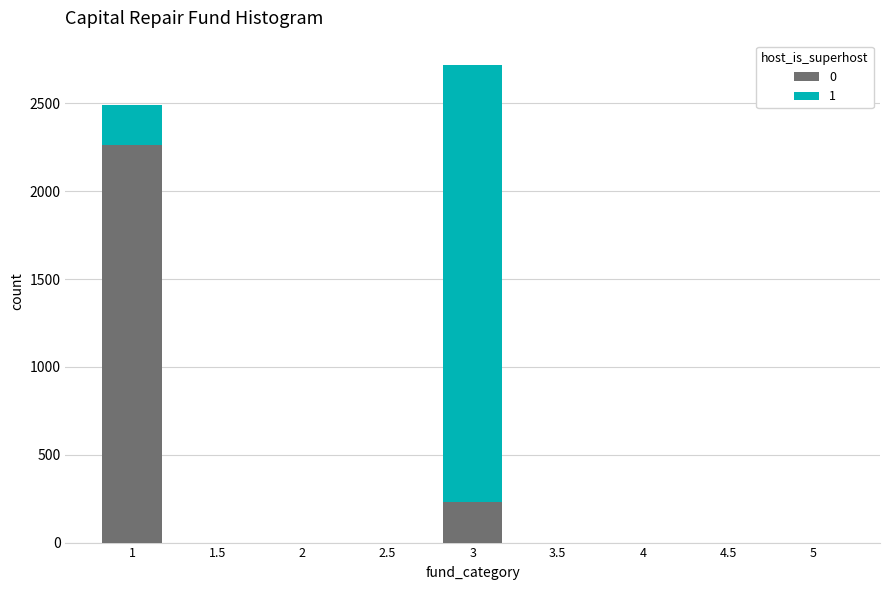

Reading left to right, transcribe the values for 0.

1=2263.5	2=0.0	3=228.7	4=0.0	5=0.0